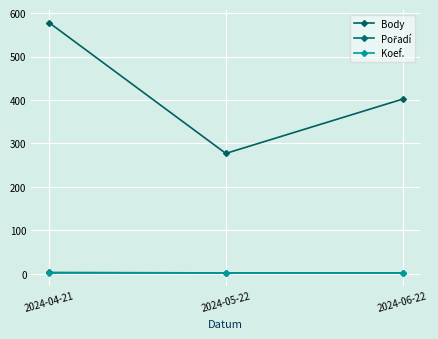

Is it true that Koef. equals 2 at 2024-05-22?

False